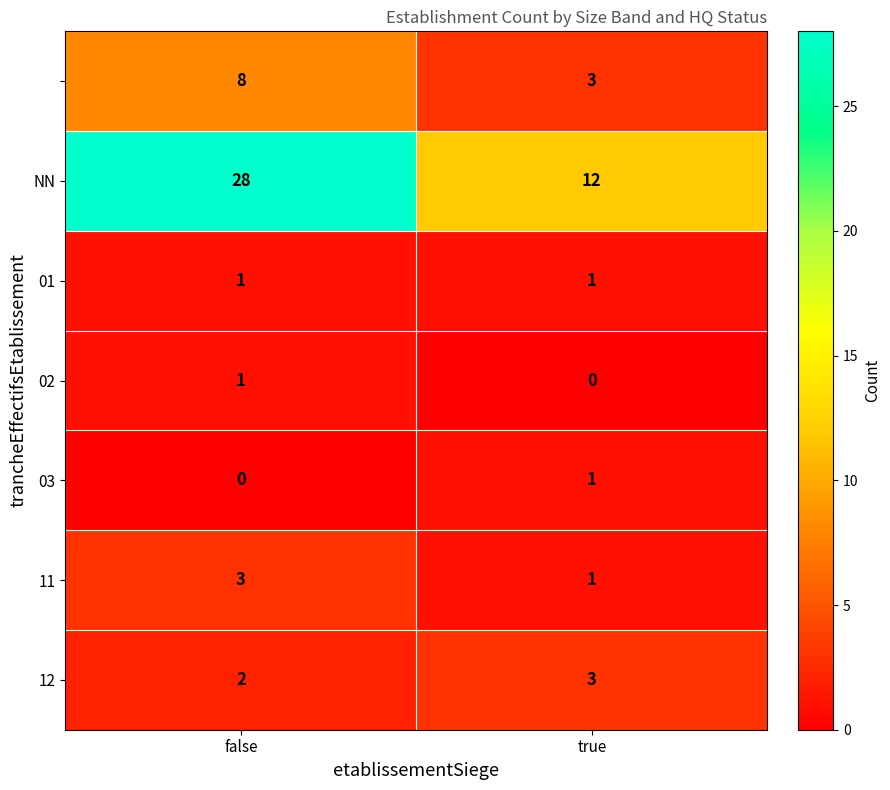

What is the total value across all series at false?

43